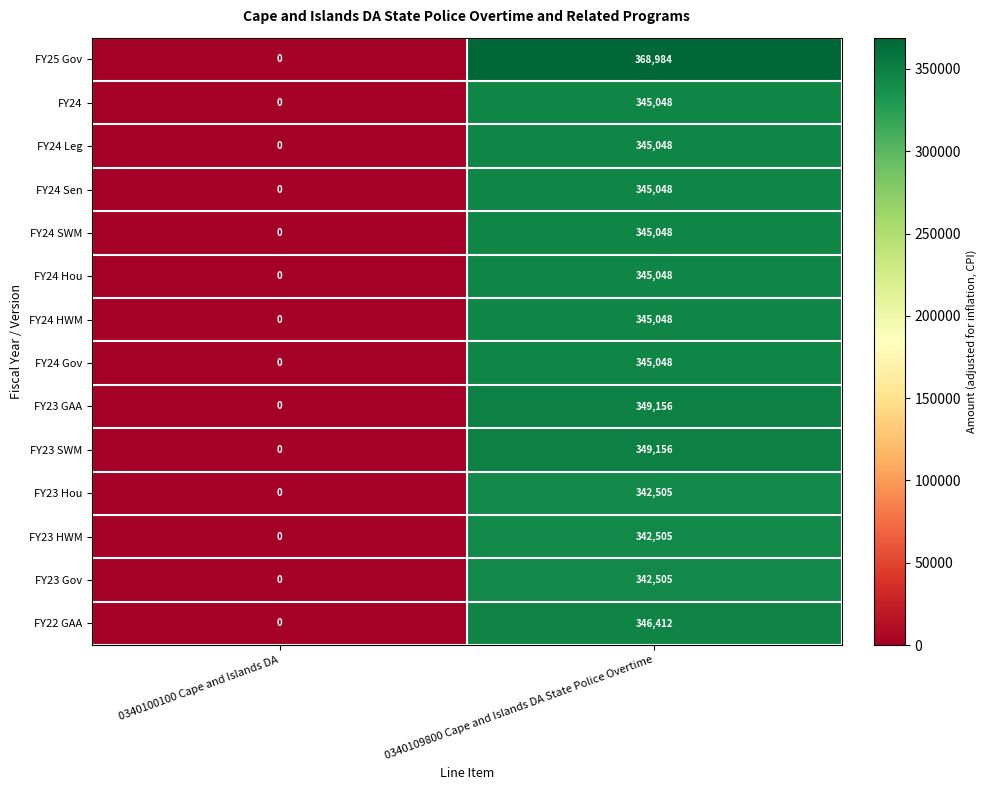

List the labels in order of FY23 HWM value, smallest first.

0340100100 Cape and Islands DA, 0340109800 Cape and Islands DA State Police Overtime